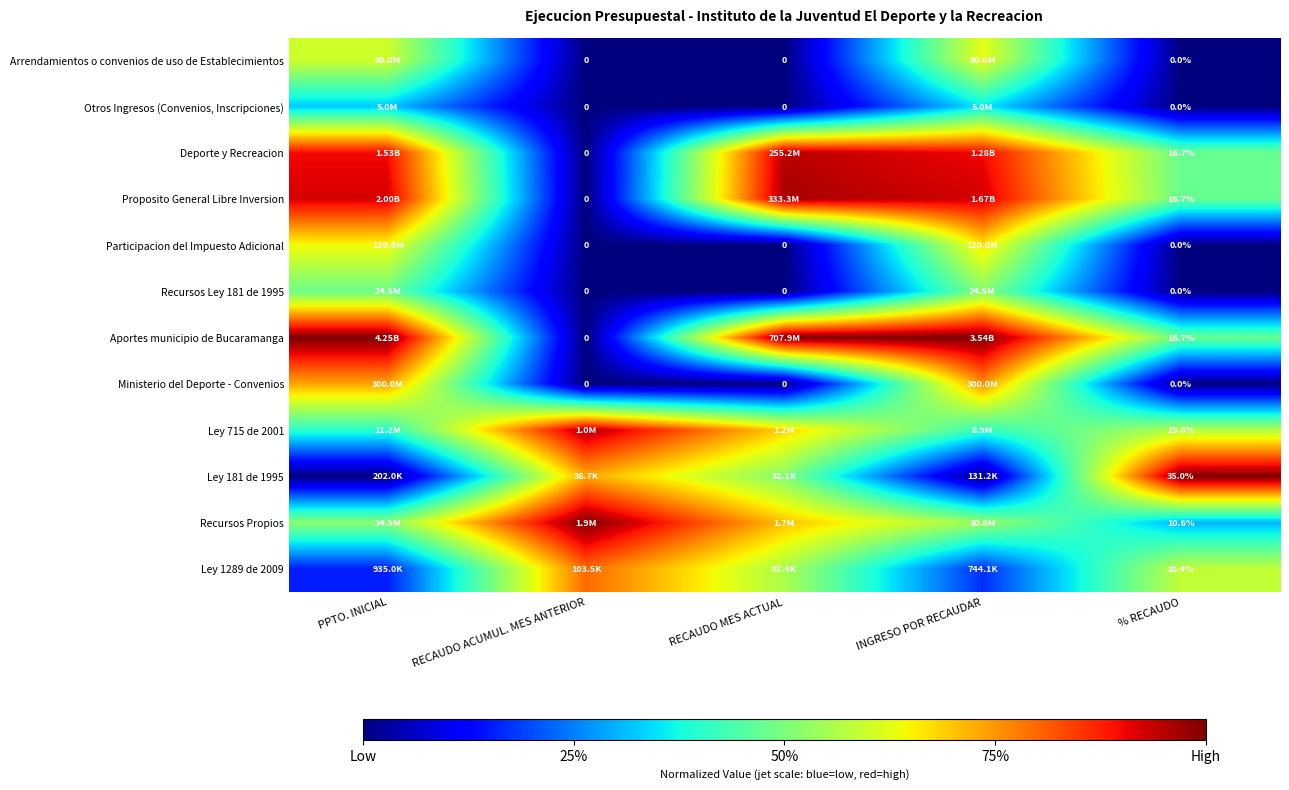

At how many categories does at least one series exceed 0?

5